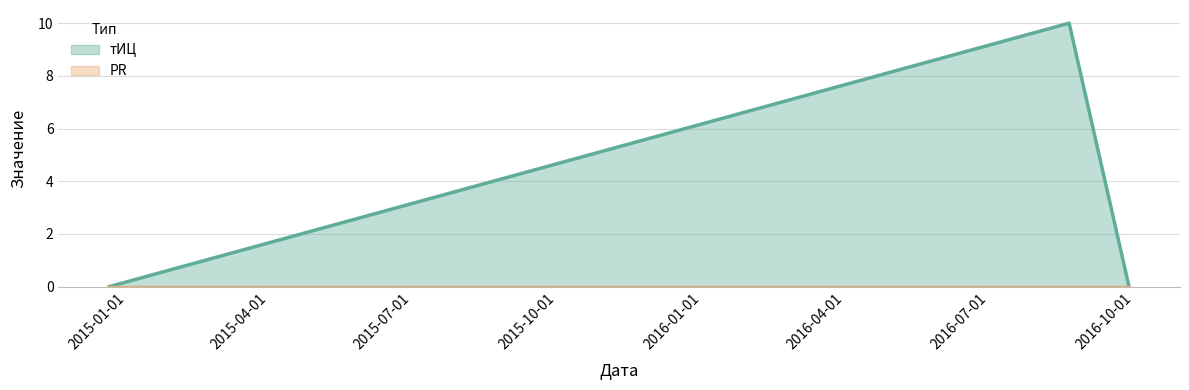

Rank the categories by value from lowest to highest.

2014-12-21, 2016-09-28, 2016-08-21